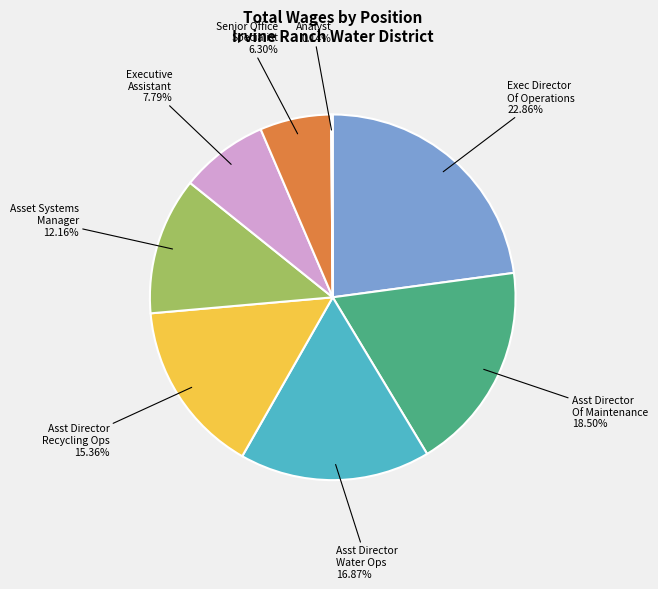

Is there a majority slice in this chart?

No